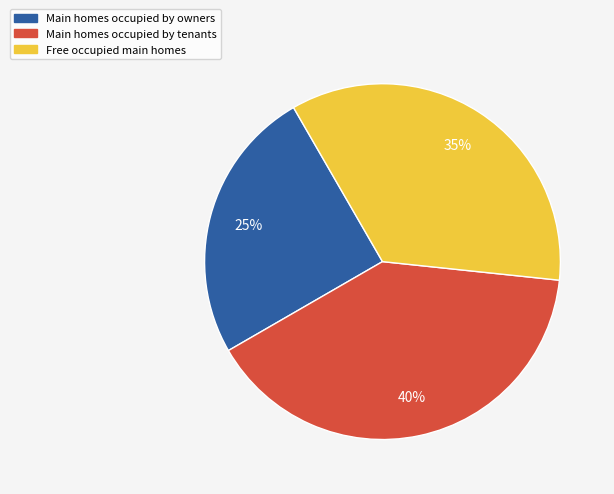

Is there any slice that represents more than half of the pie?

No